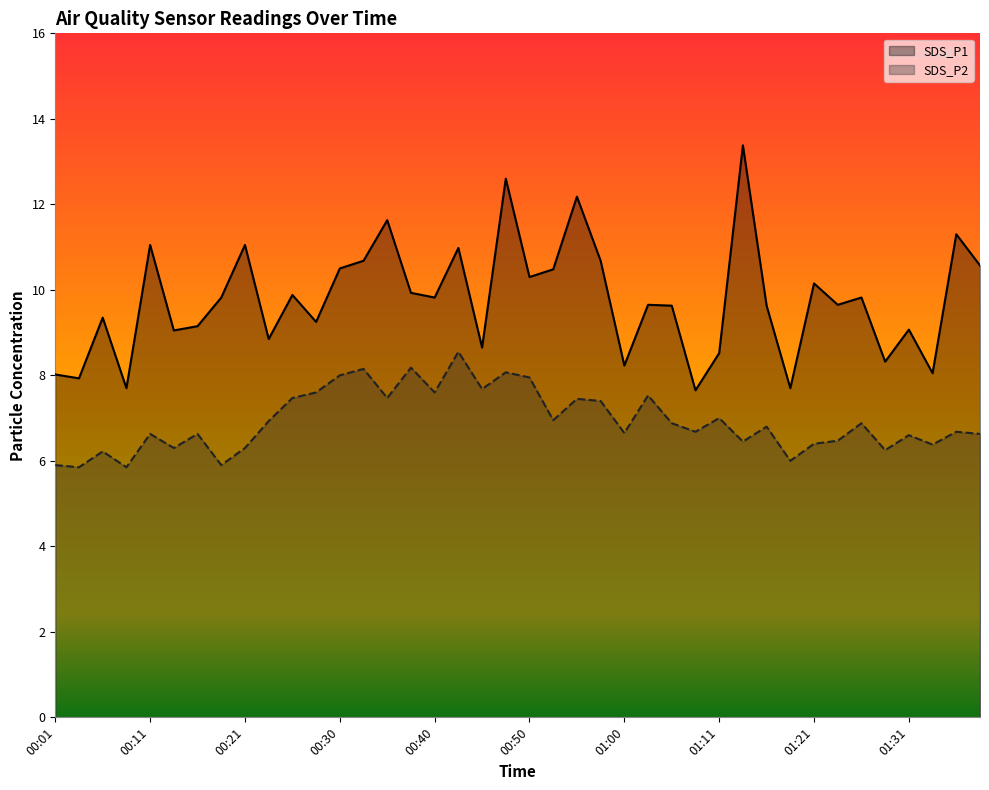

At which category does SDS_P1 reach its first local valley?

00:03